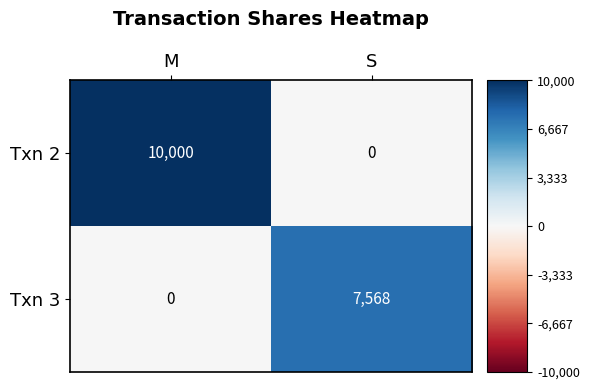

Reading right to left, transcribe all the data shown in this chart.

Txn 2: 0	10000
Txn 3: 7568	0